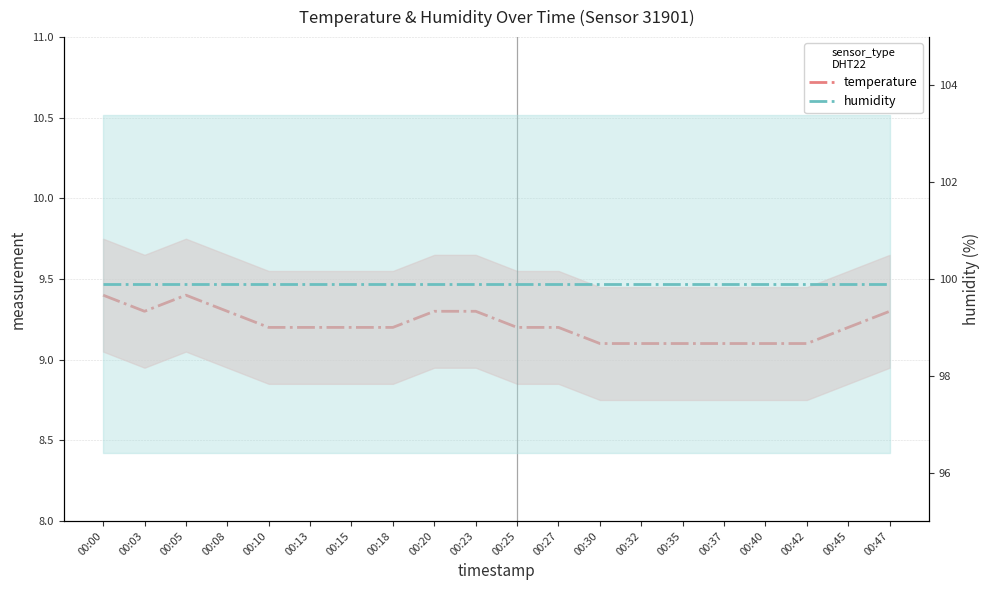

The value of humidity at 00:13 is 99.9. True or false?

True